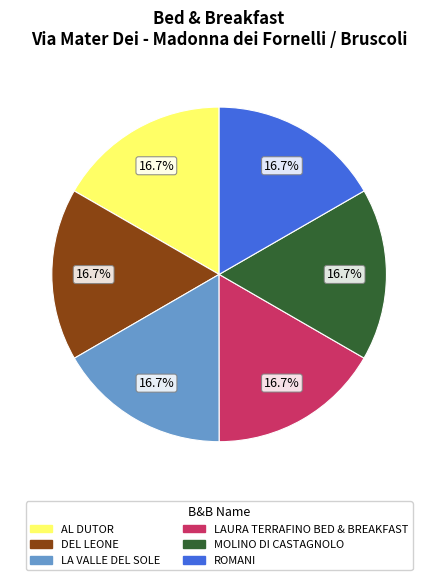

How many slices are in this pie chart?

6